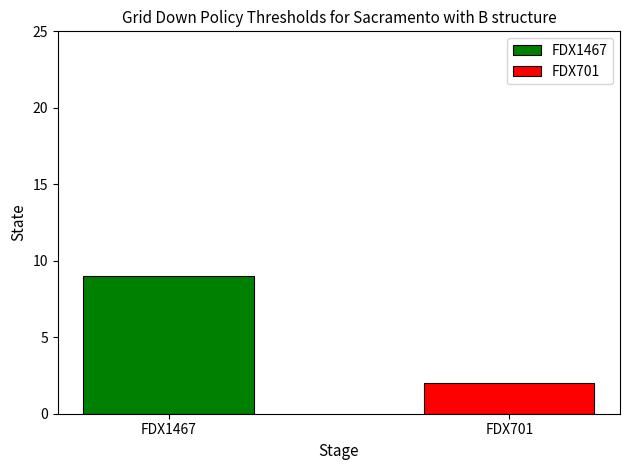

Rank the series by their average value, from highest to lowest.

FDX1467, FDX701